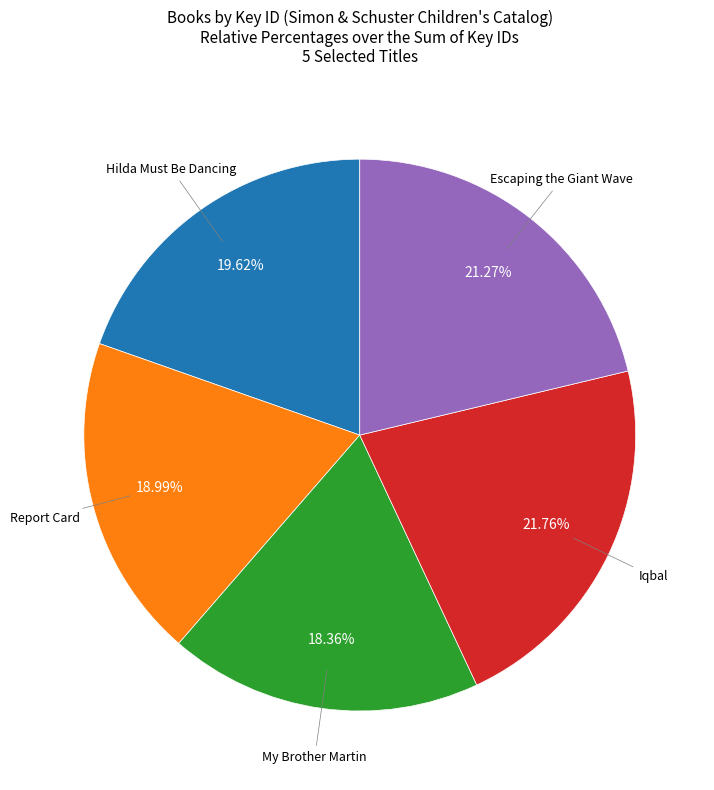

Which has a higher value, Report Card or Escaping the Giant Wave?

Escaping the Giant Wave